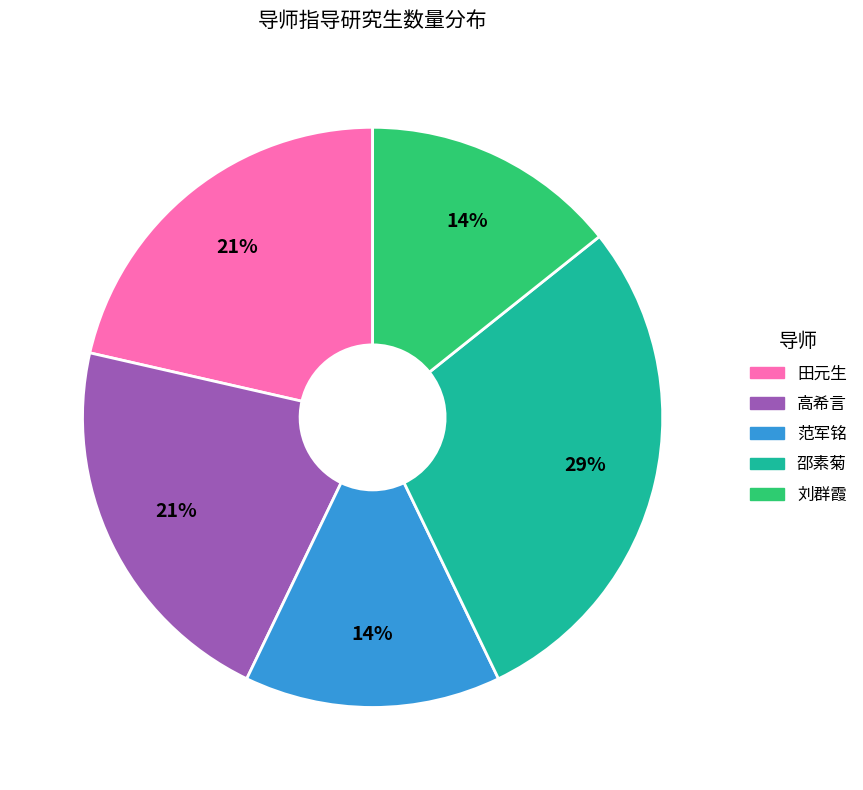

To the nearest percent, what portion does 刘群霞 represent?

14%